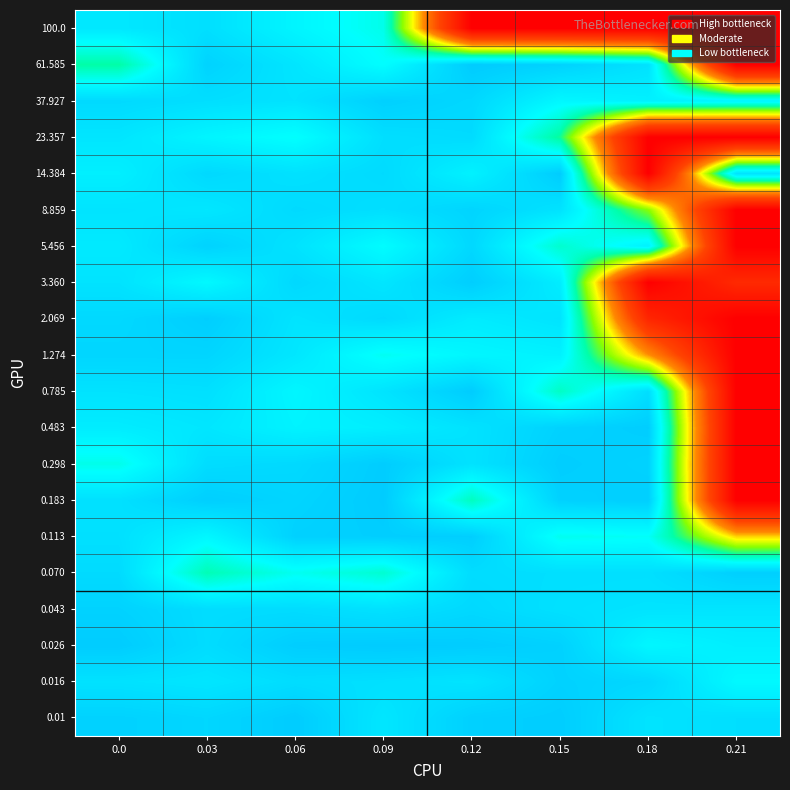

Reading left to right, list all the values displayed in this chart.

0.01: 0.0=-0.2	0.03=-0.4	0.06=-0.0	0.09=-0.8	0.12=-0.2	0.15=-0.1	0.18=-0.7	0.21=-0.6
0.016: 0.0=-0.7	0.03=-0.8	0.06=-0.5	0.09=-0.6	0.12=-0.7	0.15=-0.2	0.18=-0.4	0.21=-1.4
0.026: 0.0=-0.0	0.03=-0.5	0.06=-0.1	0.09=-0.0	0.12=-0.0	0.15=-0.2	0.18=-1.3	0.21=-1.0
0.043: 0.0=-0.2	0.03=-0.5	0.06=-0.5	0.09=-0.7	0.12=-0.4	0.15=-0.6	0.18=-0.7	0.21=-0.8
0.070: 0.0=-0.5	0.03=-2.4	0.06=-1.7	0.09=-2.0	0.12=-0.5	0.15=-0.6	0.18=-0.6	0.21=-0.1
0.113: 0.0=-0.6	0.03=-1.3	0.06=-0.2	0.09=-0.1	0.12=-0.1	0.15=-1.7	0.18=-1.6	0.21=-4.9
0.183: 0.0=-0.6	0.03=-0.1	0.06=-0.3	0.09=-0.0	0.12=-2.2	0.15=-0.2	0.18=-0.1	0.21=-10.0
0.298: 0.0=-1.8	0.03=-0.5	0.06=-0.4	0.09=-0.1	0.12=-0.7	0.15=-0.1	0.18=-0.2	0.21=-10.0
0.483: 0.0=-1.0	0.03=-0.8	0.06=-1.2	0.09=-1.0	0.12=-0.7	0.15=-0.2	0.18=-0.1	0.21=-10.0
0.785: 0.0=-0.7	0.03=-0.6	0.06=-1.3	0.09=-0.7	0.12=-0.0	0.15=-2.2	0.18=-0.6	0.21=-10.0
1.274: 0.0=-0.3	0.03=-0.3	0.06=-0.8	0.09=-1.6	0.12=-1.3	0.15=-1.1	0.18=-5.4	0.21=-10.0
2.069: 0.0=-0.4	0.03=-0.1	0.06=-0.7	0.09=-0.4	0.12=-1.0	0.15=-0.7	0.18=-8.3	0.21=-10.0
3.360: 0.0=-0.7	0.03=-1.4	0.06=-0.4	0.09=-0.8	0.12=-0.1	0.15=-1.0	0.18=-10.0	0.21=-8.2
5.456: 0.0=-0.9	0.03=-0.2	0.06=-0.7	0.09=-1.5	0.12=-0.4	0.15=-2.1	0.18=-1.1	0.21=-10.0
8.859: 0.0=-0.7	0.03=-0.8	0.06=-0.4	0.09=-0.6	0.12=-0.3	0.15=-0.7	0.18=-3.5	0.21=-10.0
14.384: 0.0=-1.1	0.03=-0.4	0.06=-0.7	0.09=-0.5	0.12=-1.1	0.15=-0.0	0.18=-10.0	0.21=-0.7
23.357: 0.0=-0.8	0.03=-1.2	0.06=-1.5	0.09=-0.6	0.12=-0.5	0.15=-2.6	0.18=-10.0	0.21=-10.0
37.927: 0.0=-0.4	0.03=-0.6	0.06=-0.7	0.09=-0.2	0.12=-0.4	0.15=-1.3	0.18=-1.1	0.21=-1.2
61.585: 0.0=-2.5	0.03=-0.2	0.06=-0.8	0.09=-1.5	0.12=-0.0	0.15=-0.2	0.18=-0.7	0.21=-10.0
100.0: 0.0=-0.8	0.03=-0.6	0.06=-1.2	0.09=-1.8	0.12=-10.0	0.15=-10.0	0.18=-10.0	0.21=-10.0